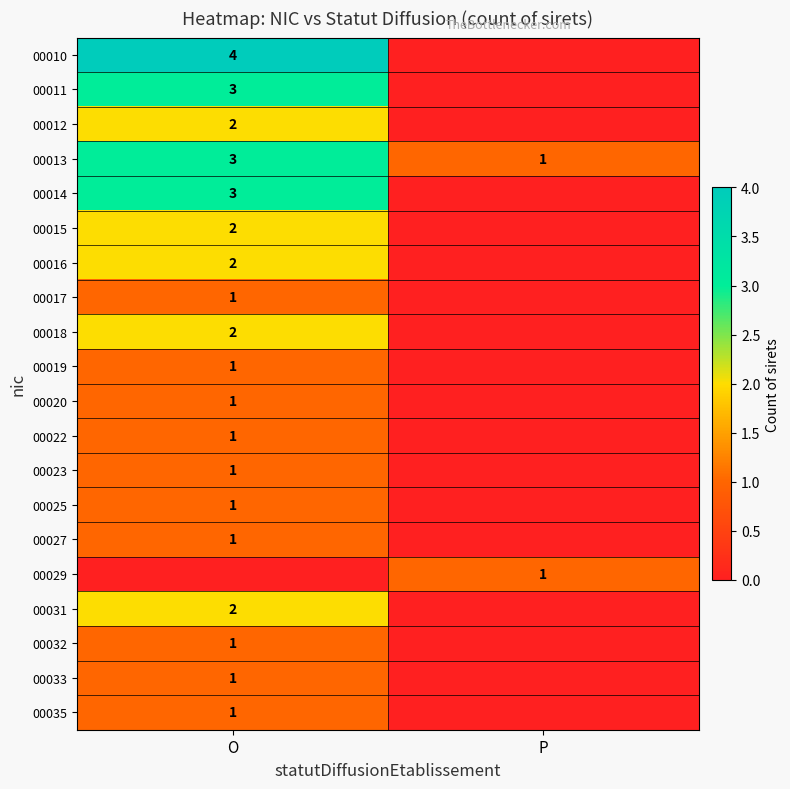

Is it true that 00012 equals 3 at O?

False